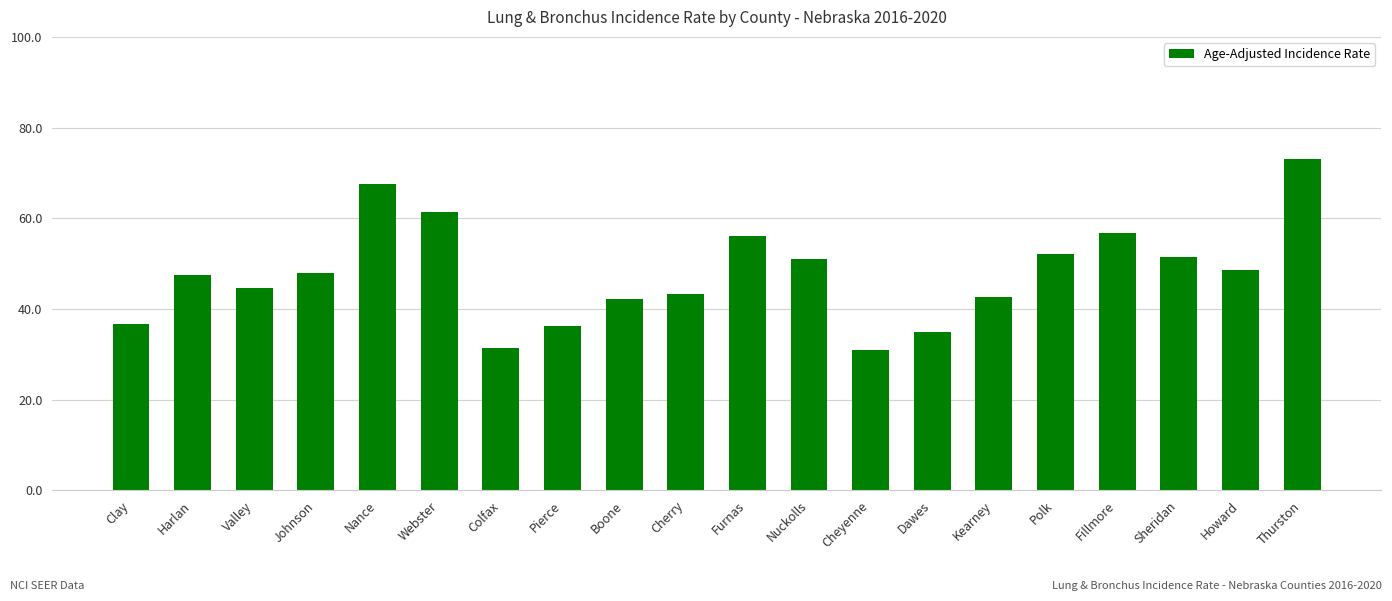

Read the value at Polk.

52.1